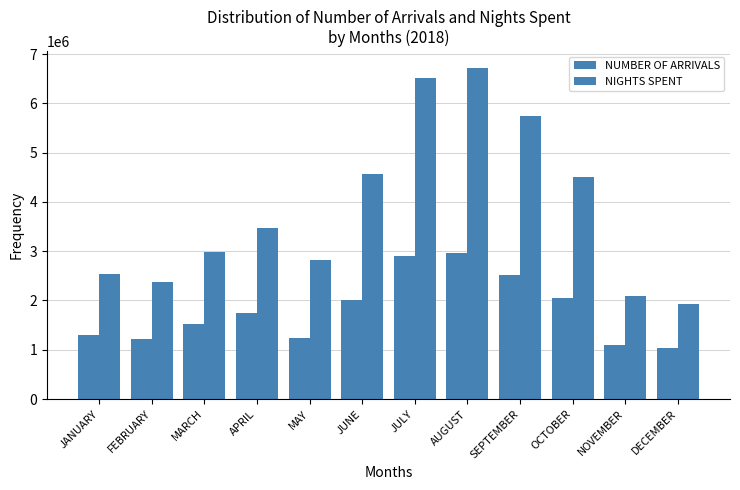

What is the difference between the highest and lowest values at APRIL?

1714176